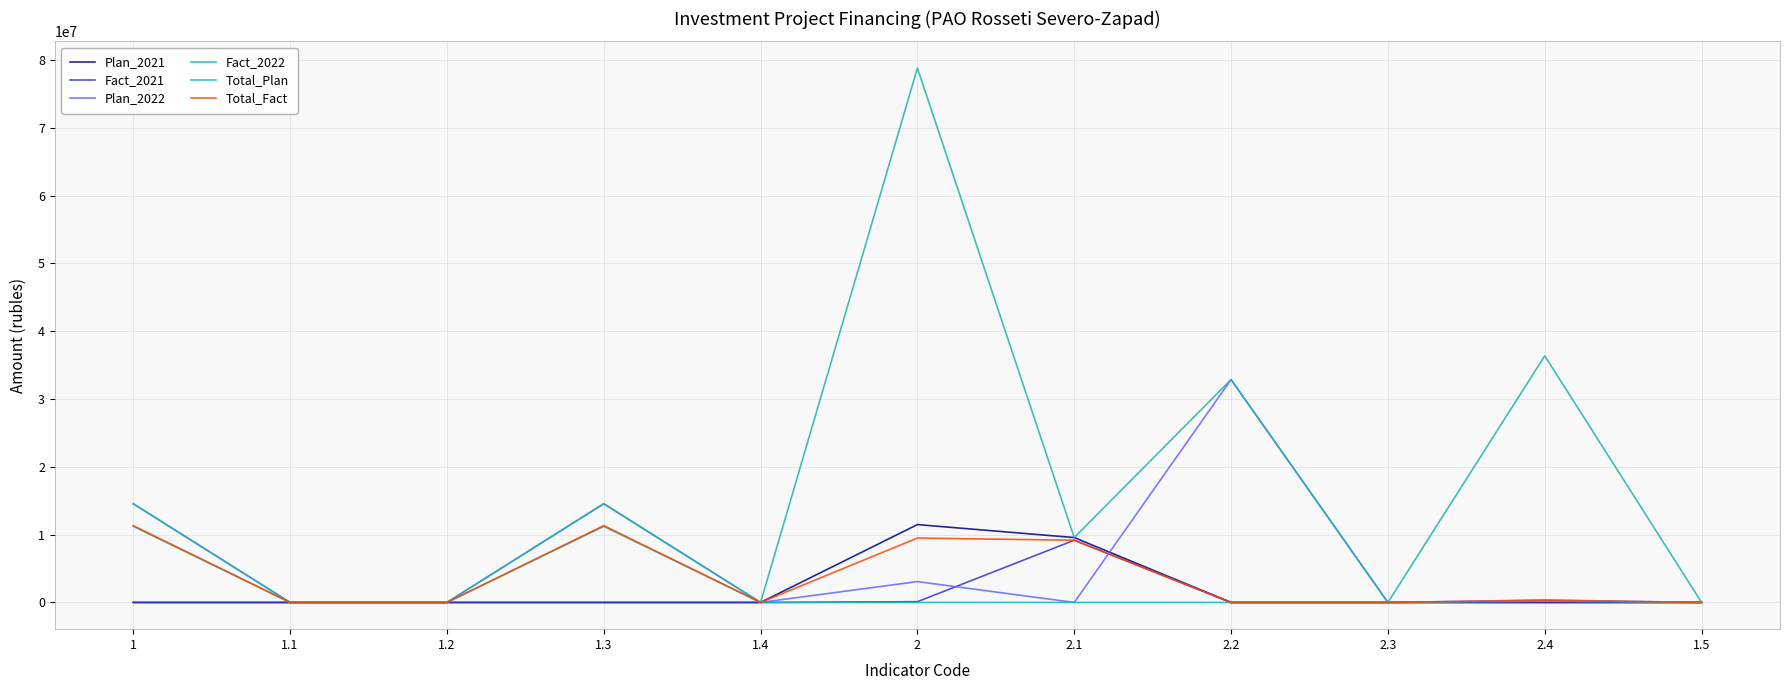

What is the average value of the Plan_2022 series?

5946483